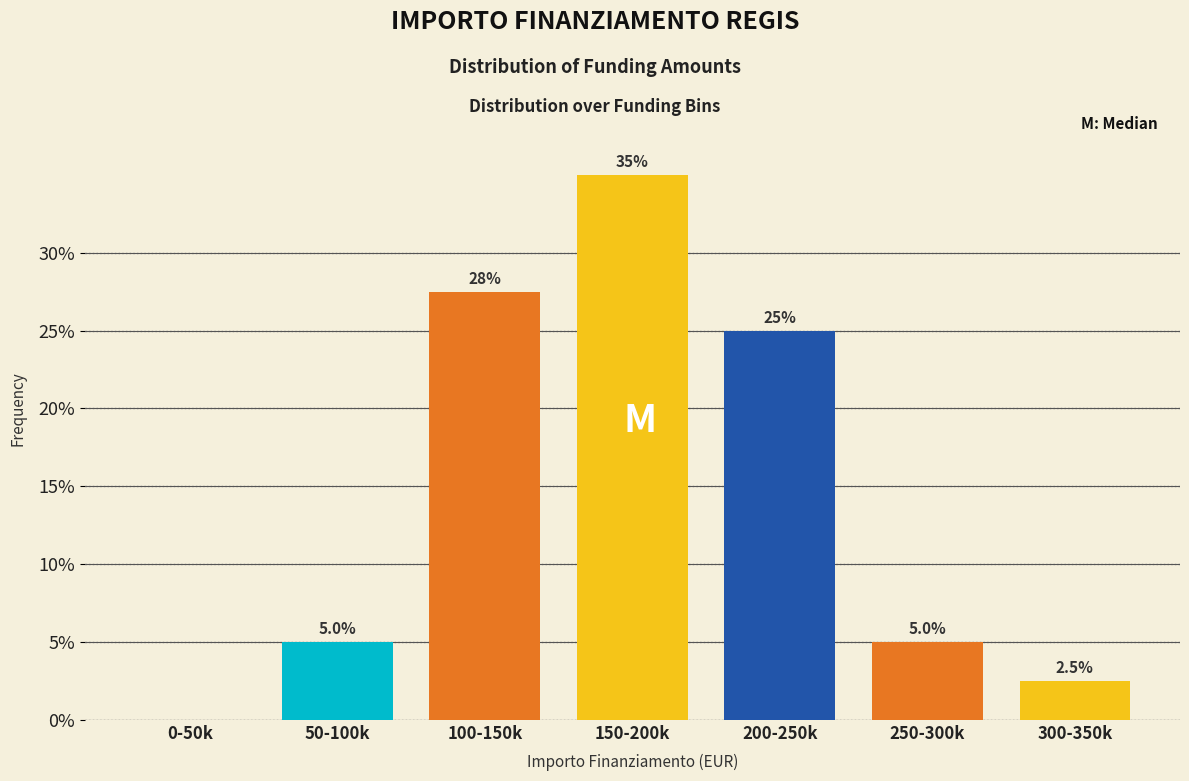

Reading right to left, extract all data points from this chart.

300-350k=2.5	250-300k=5.0	200-250k=25.0	150-200k=35.0	100-150k=27.5	50-100k=5.0	0-50k=0.0